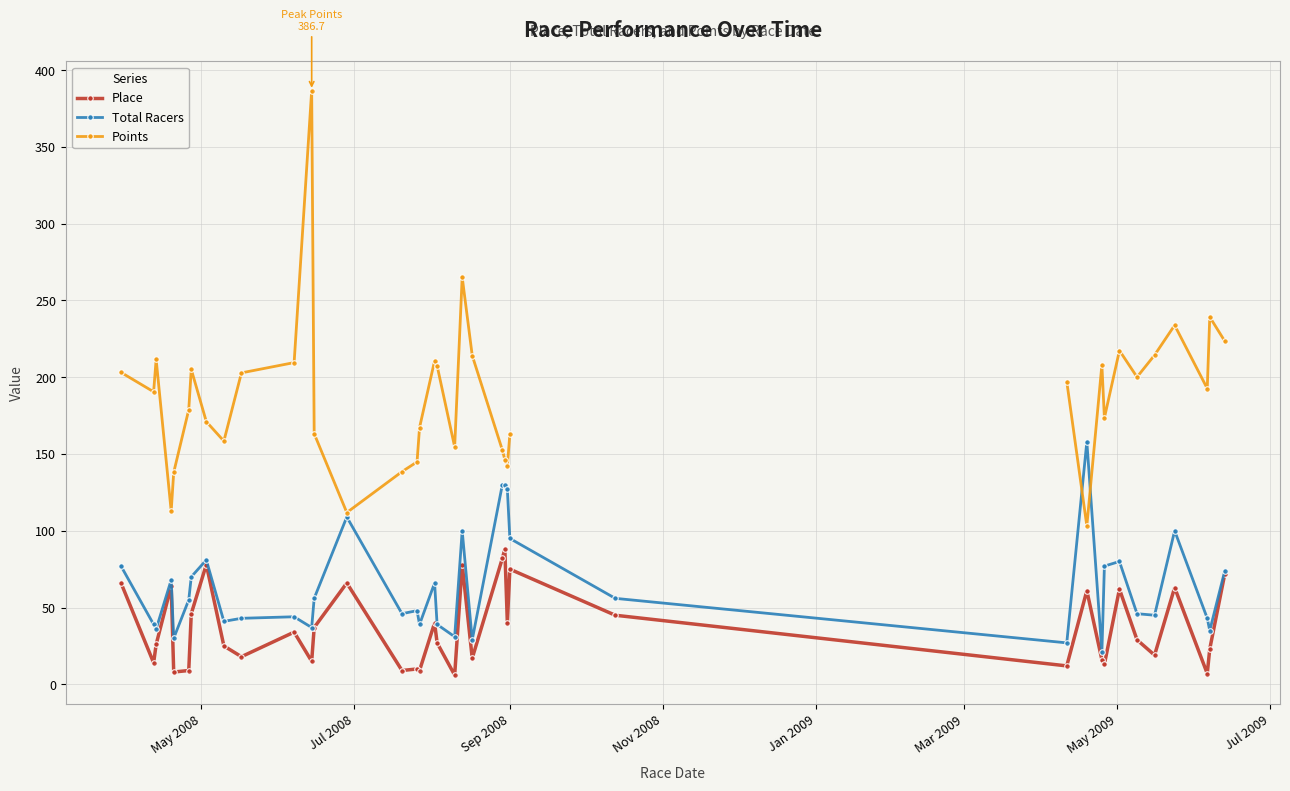

In Total Racers, how many points are lower than both neighbors (excluding endpoints)?

12